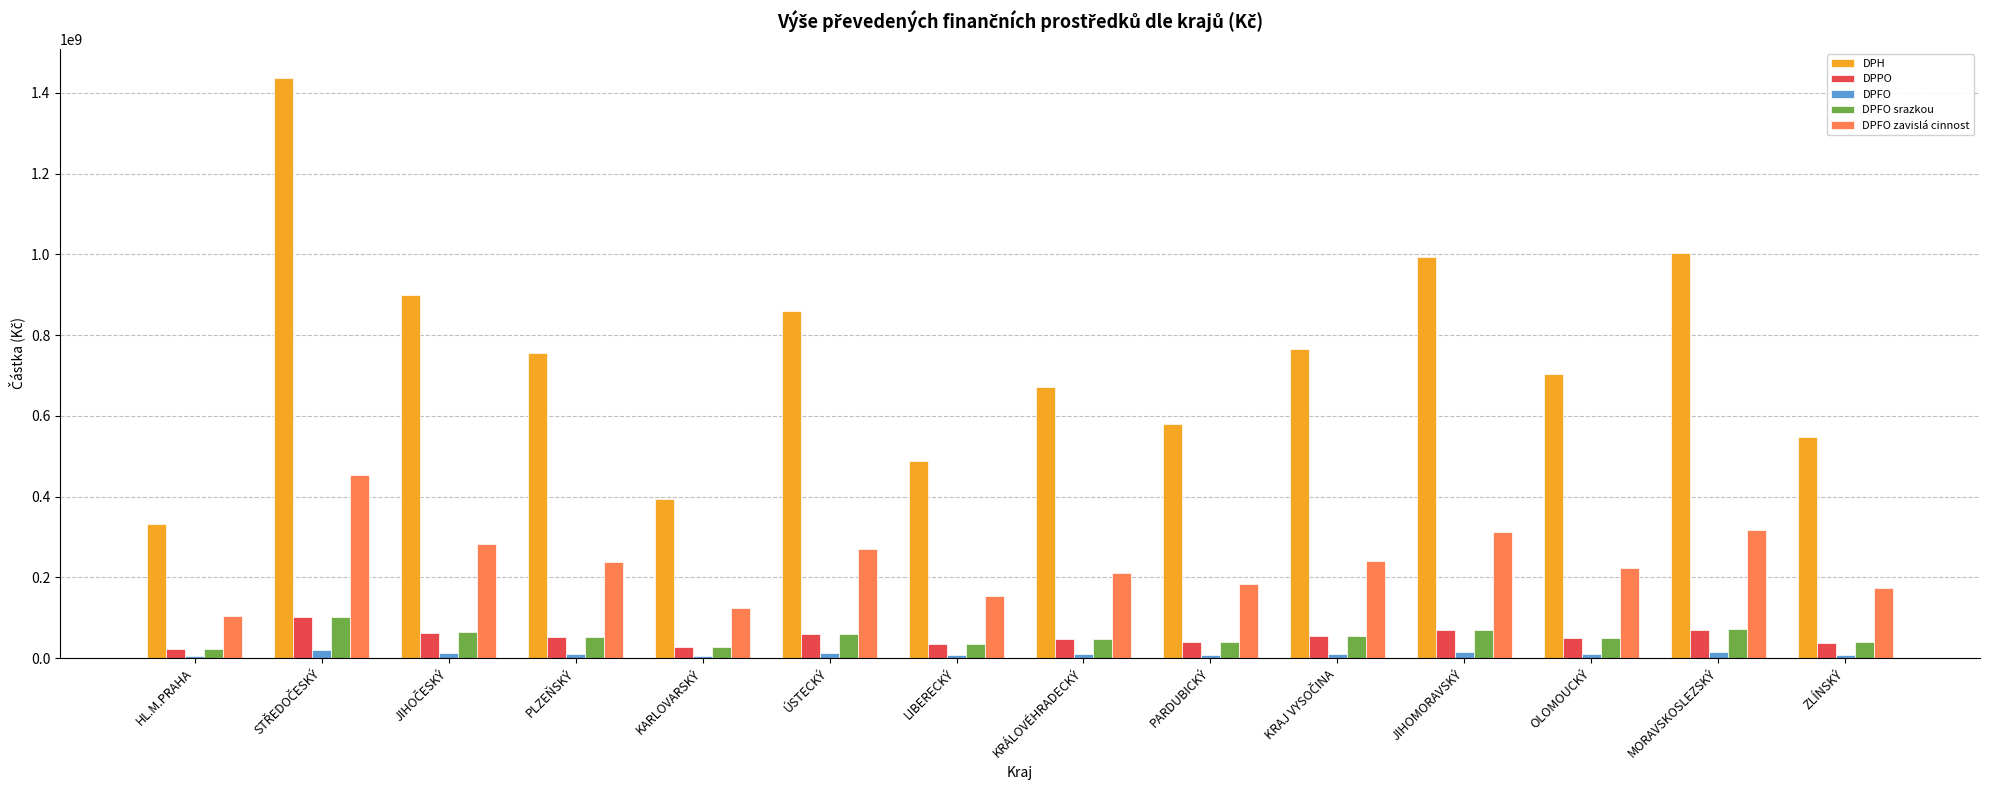

What is the value of the DPFO bar at the 11th from the left?

13915614.9